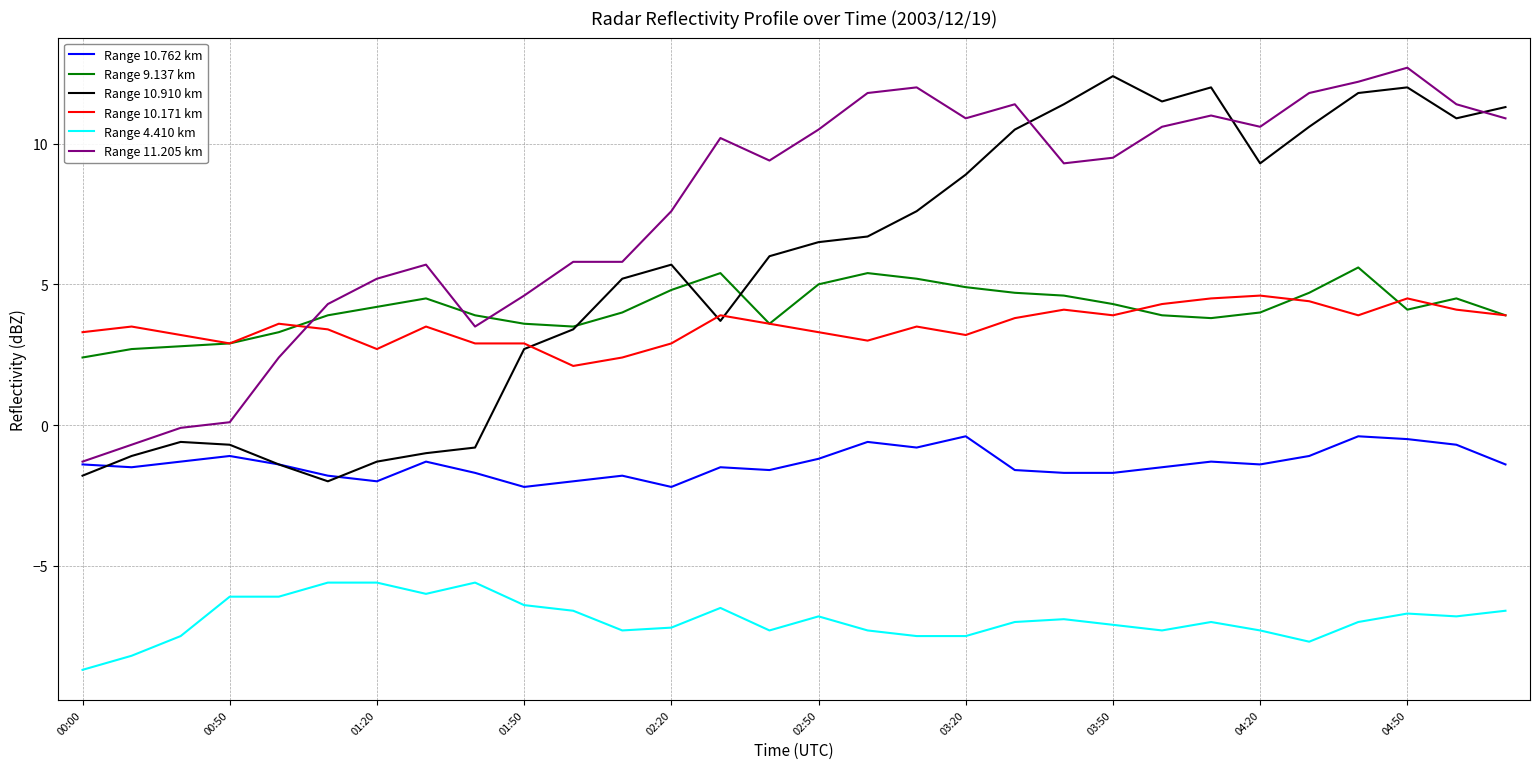

True or false: Range 4.410 km and Range 10.910 km intersect in this chart.

False